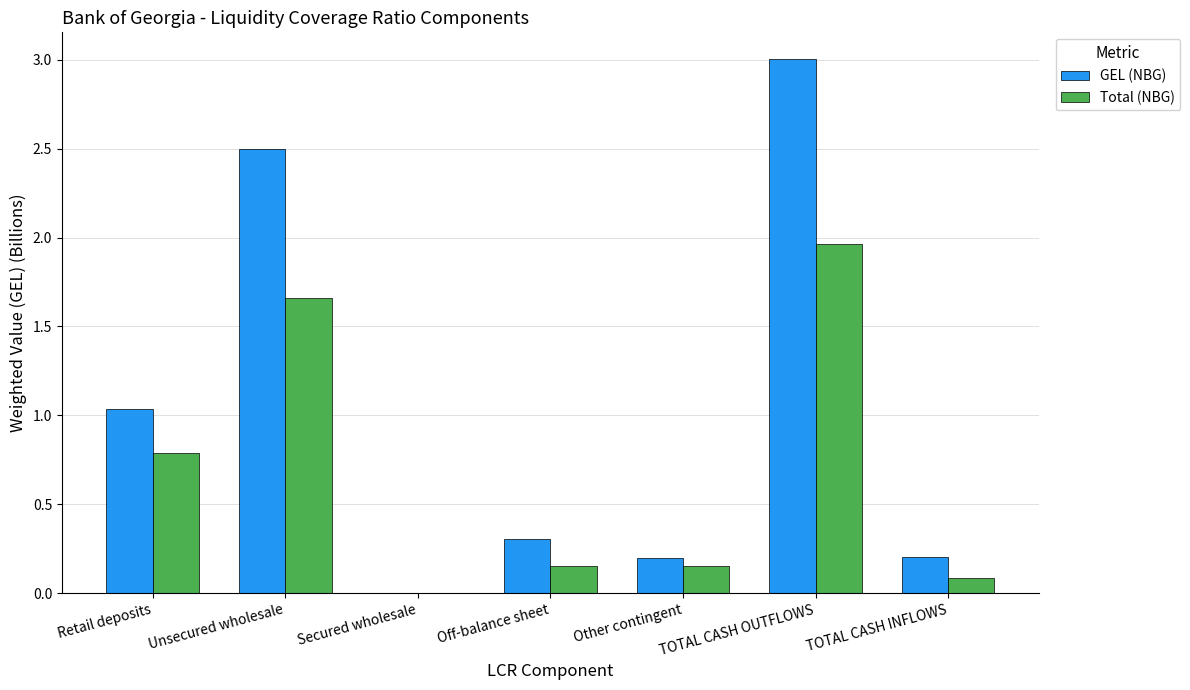

What is the maximum value for GEL (NBG)?

3.0